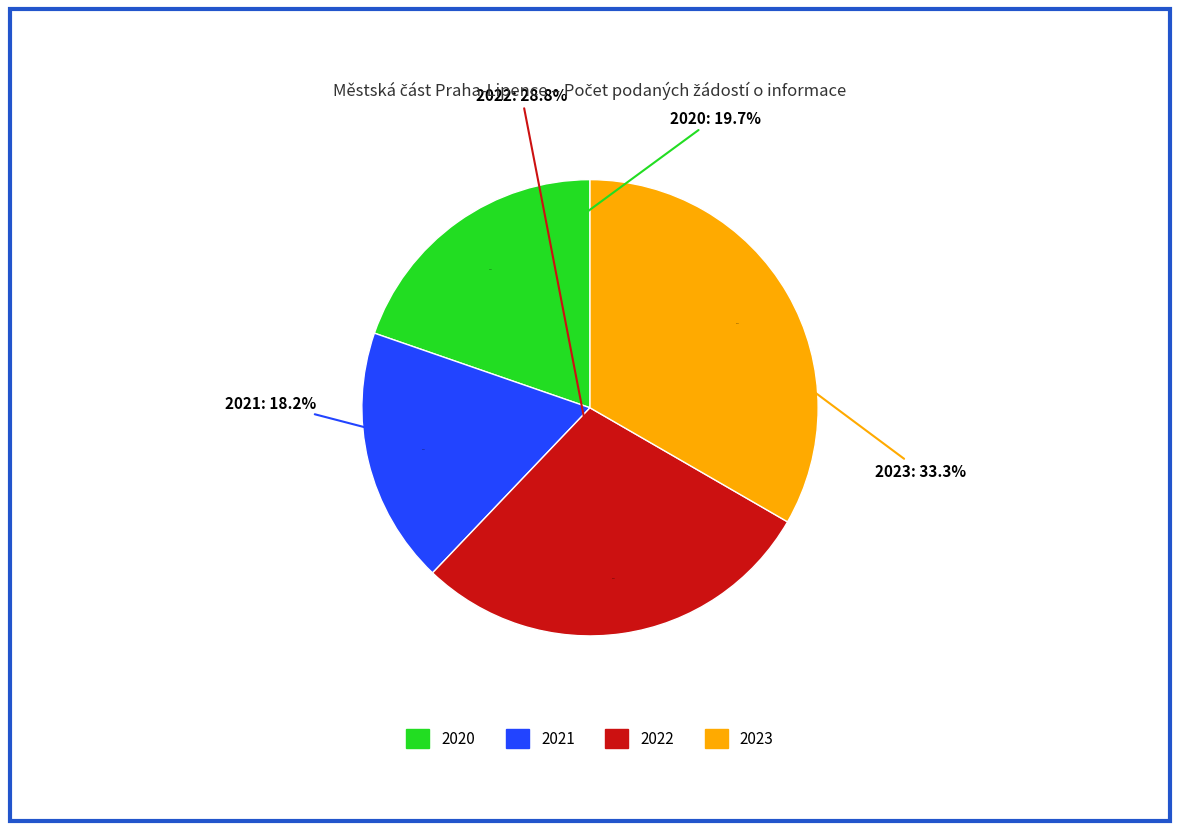

What percentage do 2021 and 2022 together represent?

47.0%